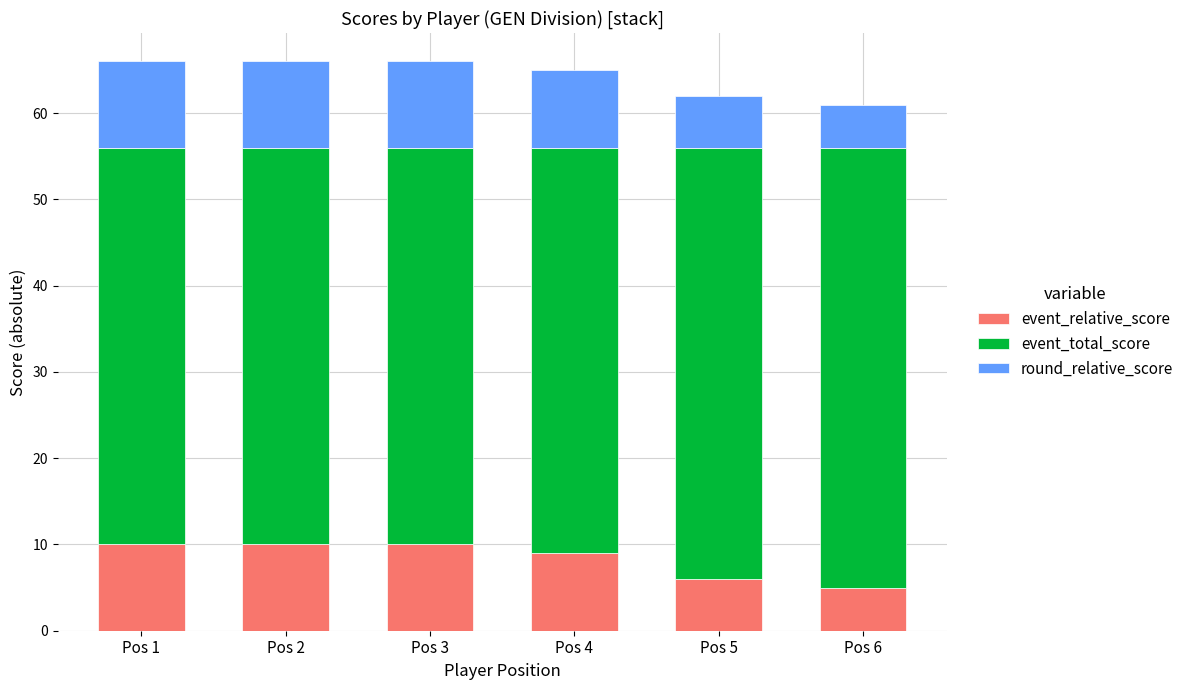

The event_relative_score series shows 10 at Pos 2. True or false?

True